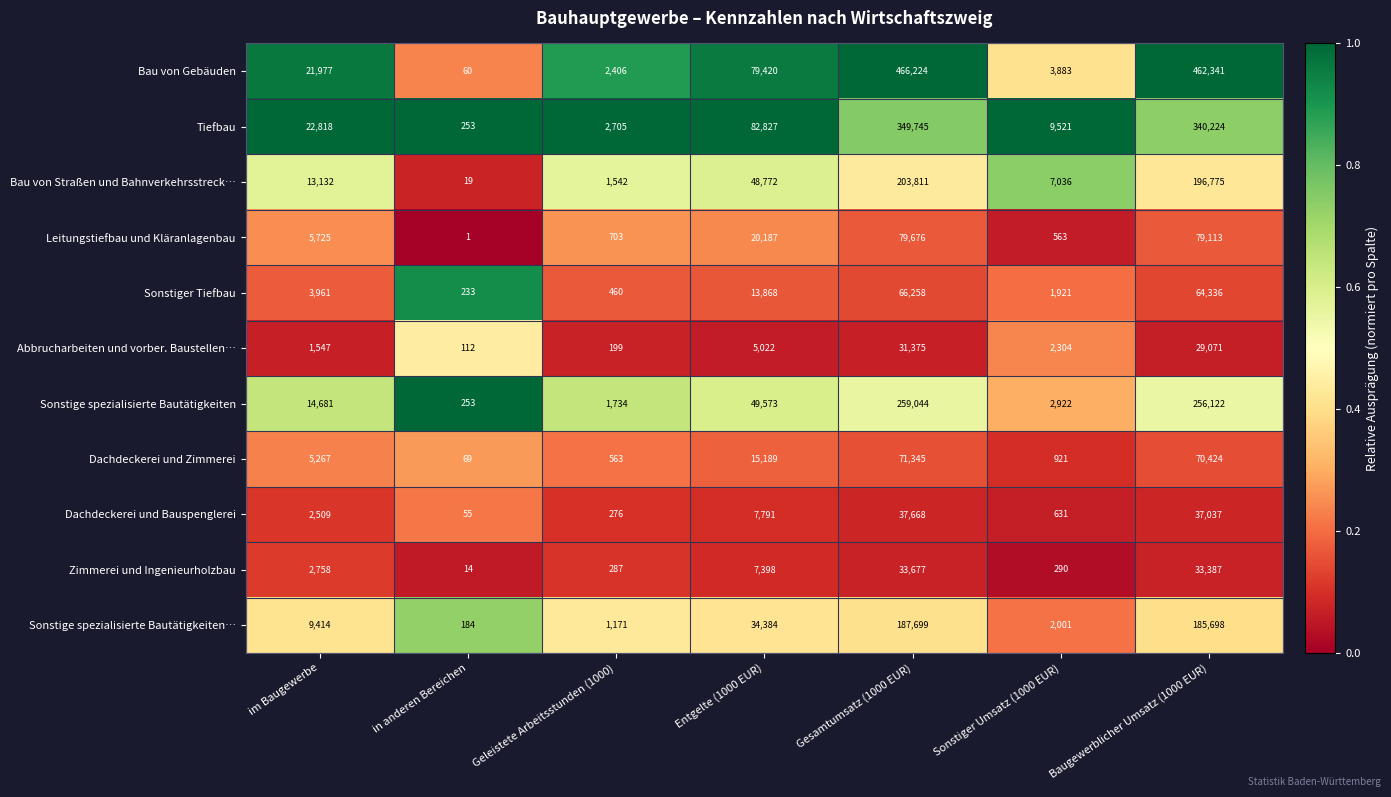

Rank the series at Gesamtumsatz (1000 EUR) from highest to lowest value.

Bau von Gebäuden, Tiefbau, Sonstige spezialisierte Bautätigkeiten, Bau von Straßen und Bahnverkehrsstreck…, Sonstige spezialisierte Bautätigkeiten…, Leitungstiefbau und Kläranlagenbau, Dachdeckerei und Zimmerei, Sonstiger Tiefbau, Dachdeckerei und Bauspenglerei, Zimmerei und Ingenieurholzbau, Abbrucharbeiten und vorber. Baustellen…